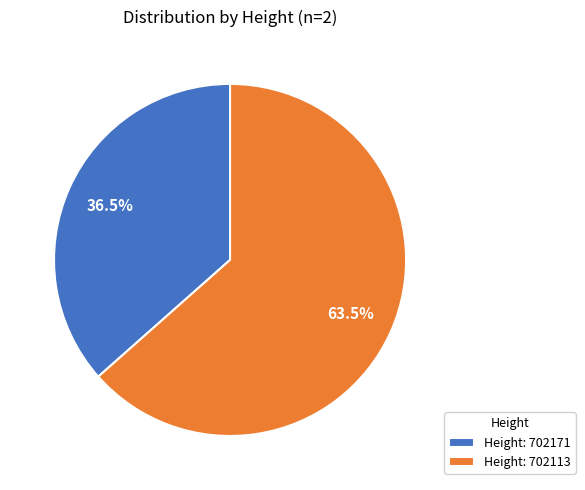

Combined, do Height: 702171 and Height: 702113 account for over 50%?

Yes